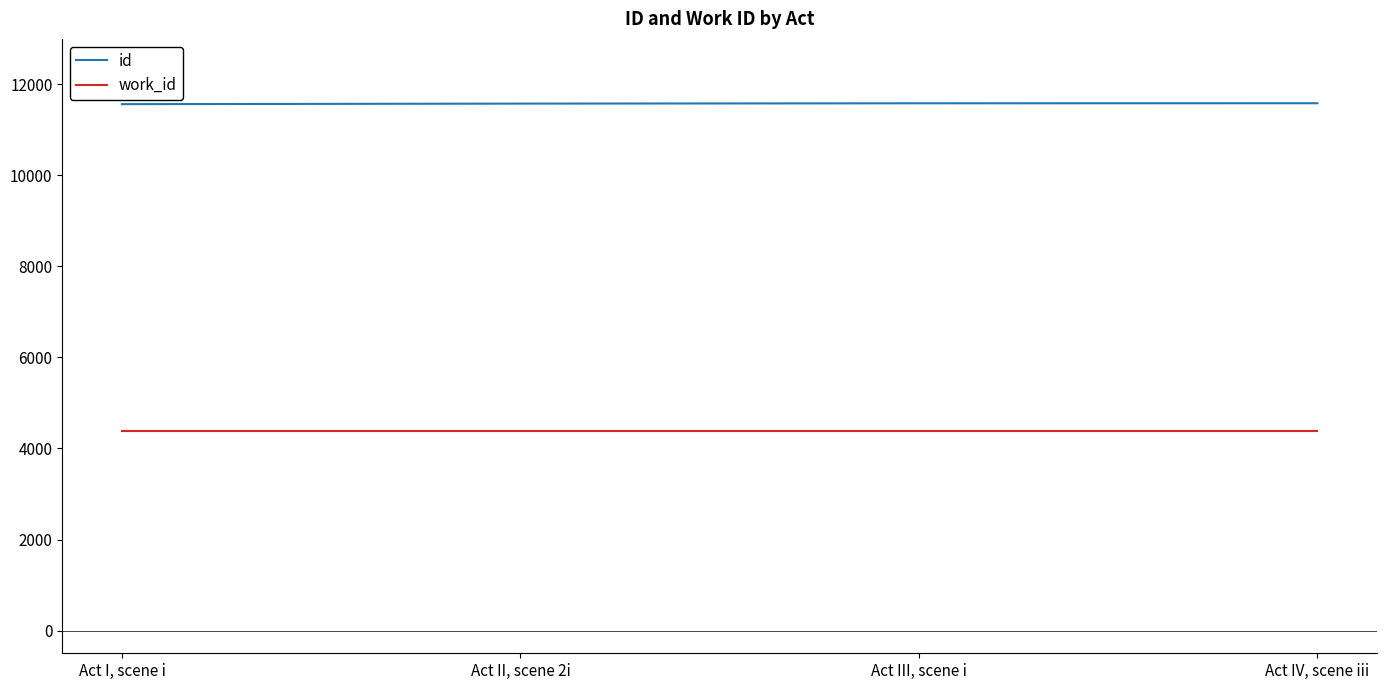

What is the maximum value shown in the chart?

11586